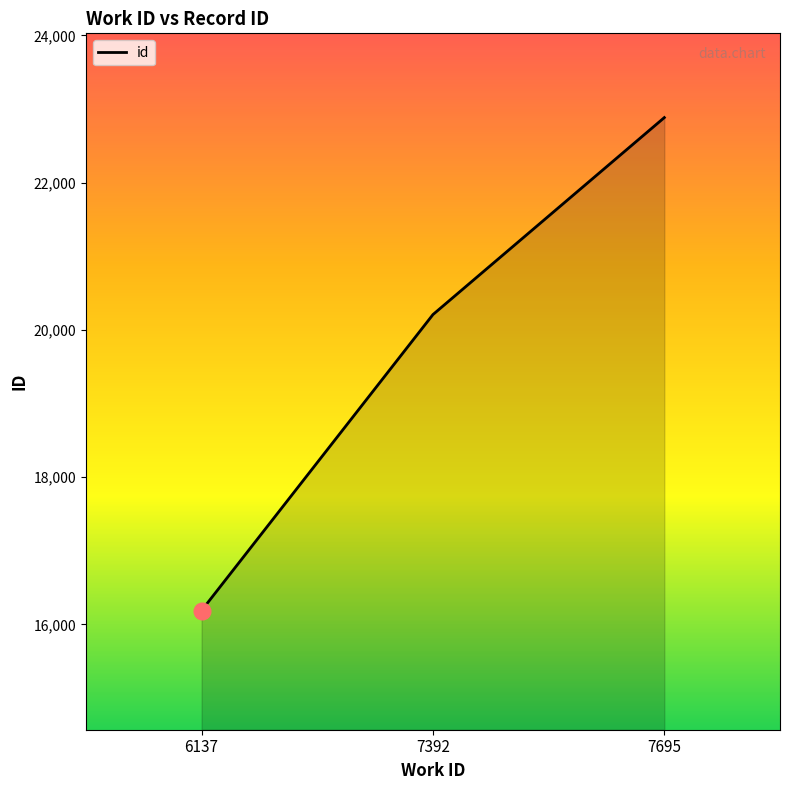

Which has a higher value, 7392 or 6137?

7392